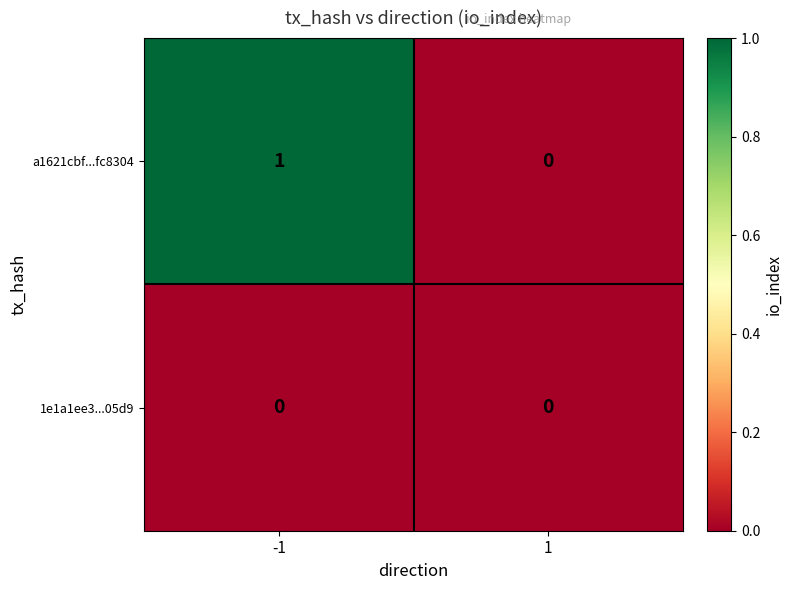

What is the difference between the highest and lowest values at -1?

1